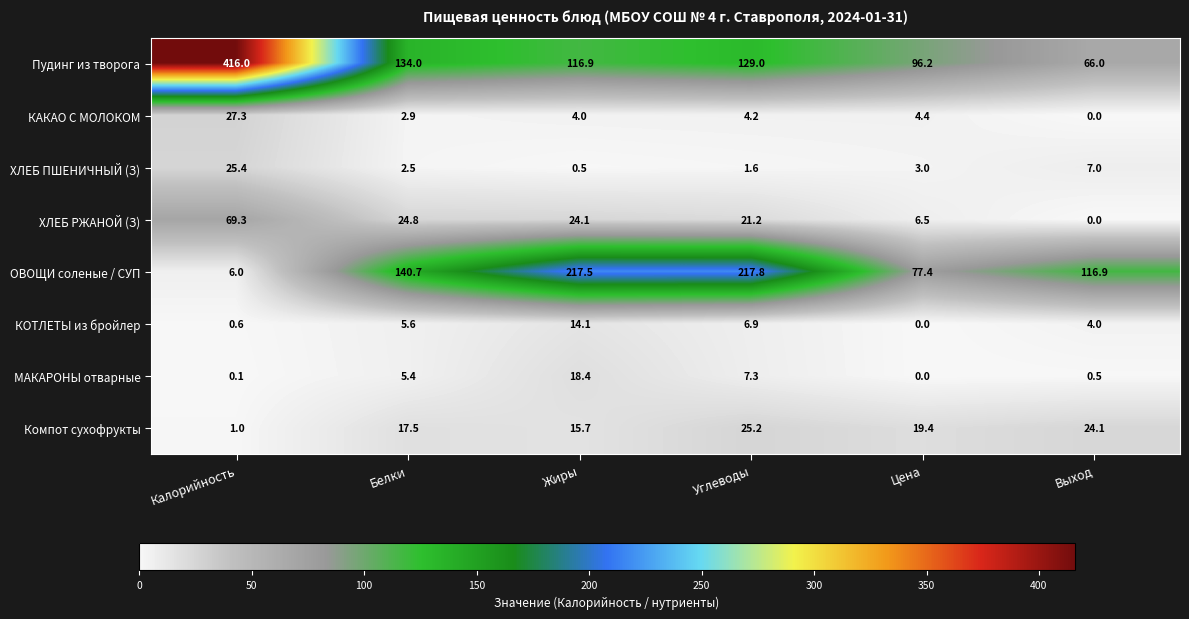

What is the greatest value displayed?

416.0